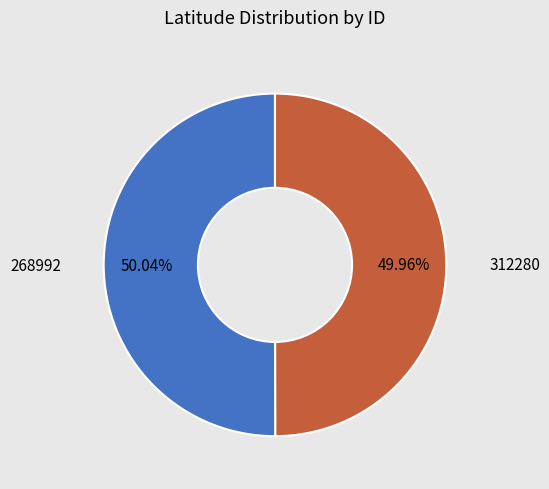

Does any single category account for the majority?

Yes